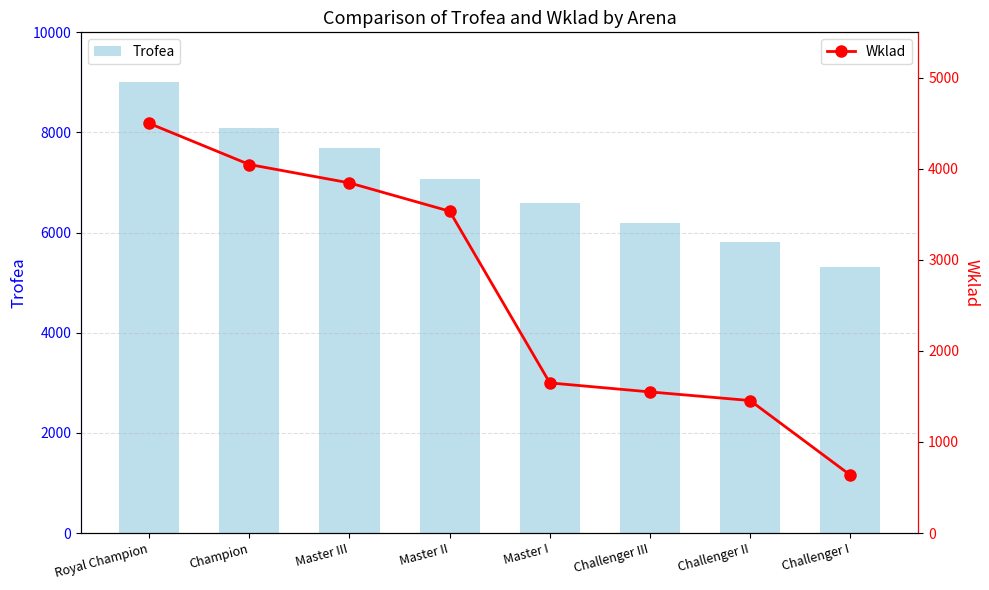

Reading left to right, transcribe all the data shown in this chart.

Trofea: 9000	8099	7693	7072	6597	6199	5820	5307
Wklad: 4500	4048	3846	3535	1649	1550	1455	636